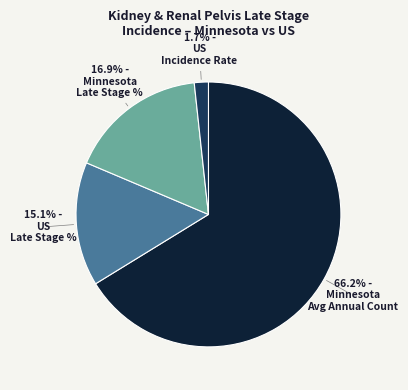

Is there any slice that represents more than half of the pie?

Yes